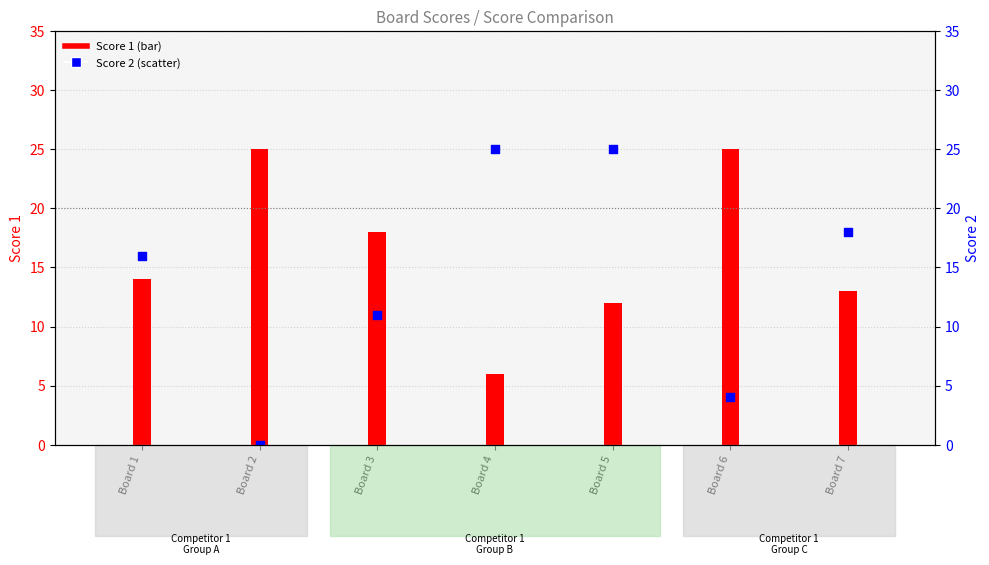

What is the total value across all series at Board 7?

31